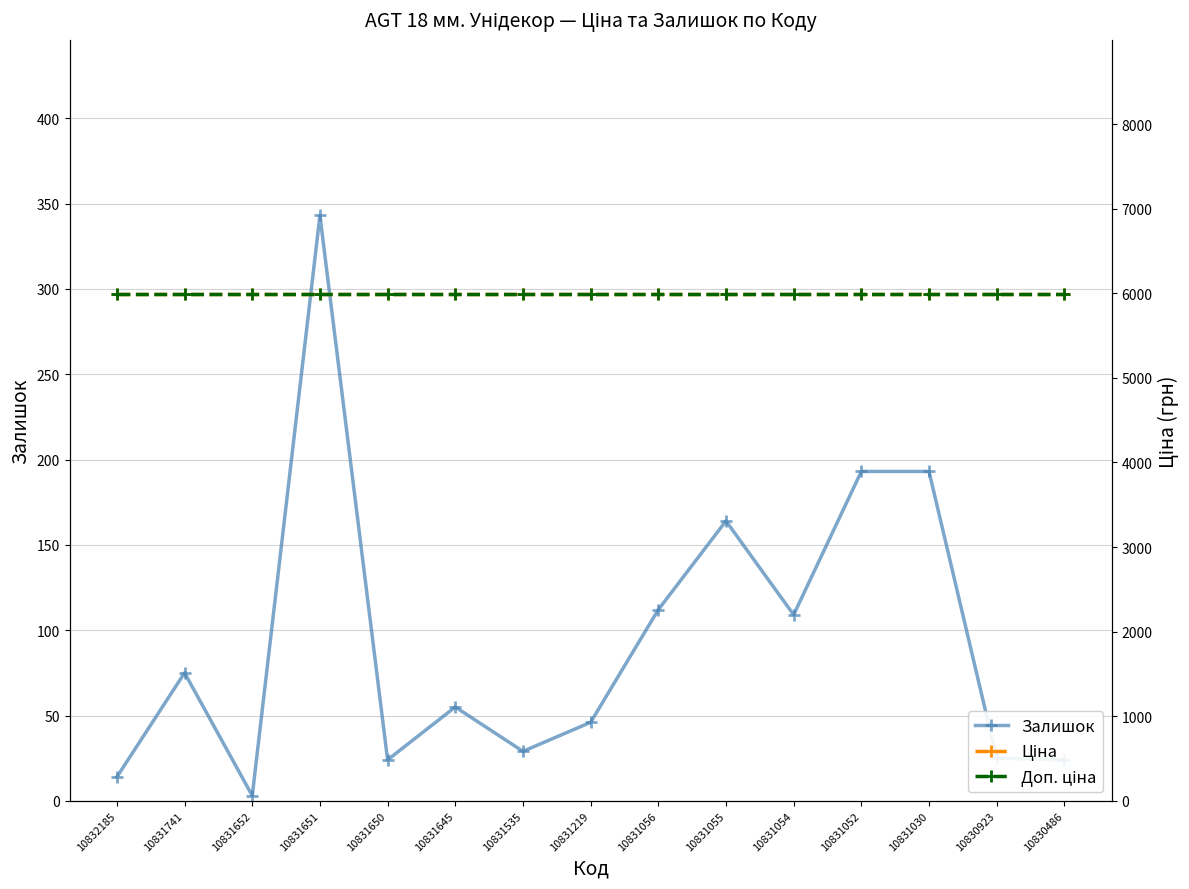

Reading left to right, transcribe all the data shown in this chart.

Залишок: 14.0	75.0	3.0	343.0	24.0	55.0	29.0	46.0	112.0	164.0	109.0	193.0	193.0	25.0	24.0
Ціна: 5996.8	5996.8	5996.8	5996.8	5996.8	5996.8	5996.8	5996.8	5996.8	5996.8	5996.8	5996.8	5996.8	5996.8	5996.8
Доп. ціна: 5996.8	5996.8	5996.8	5996.8	5996.8	5996.8	5996.8	5996.8	5996.8	5996.8	5996.8	5996.8	5996.8	5996.8	5996.8